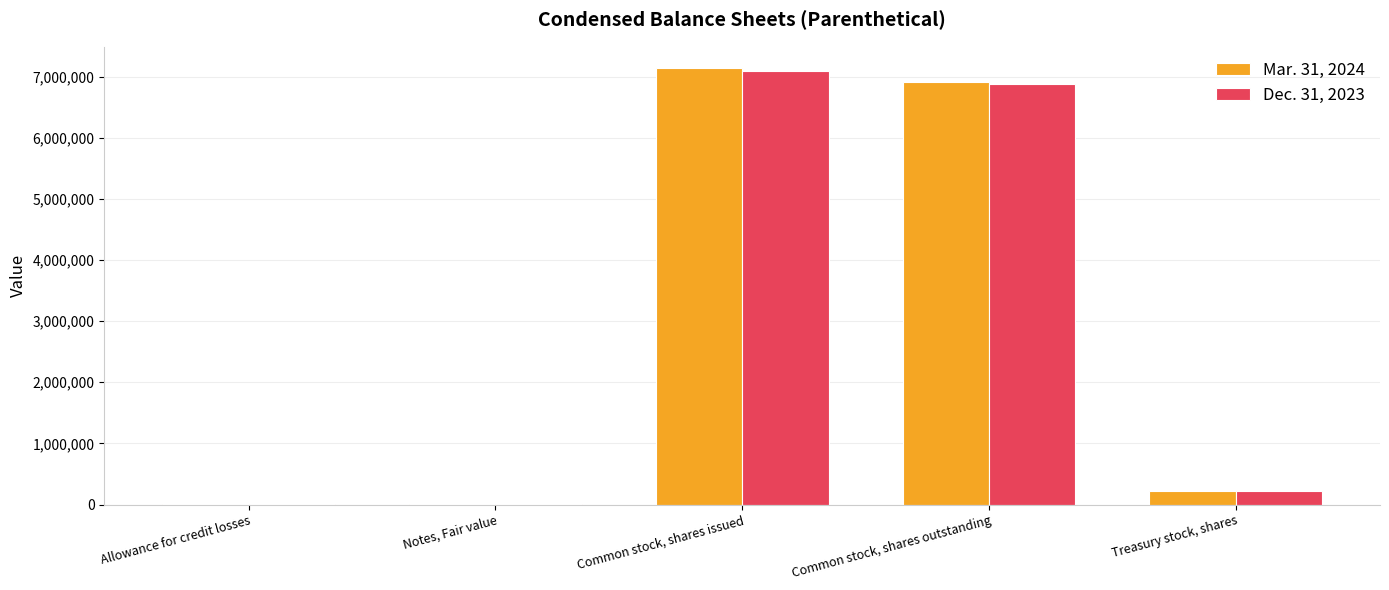

What is the total value across all series at Common stock, shares outstanding?

13804790